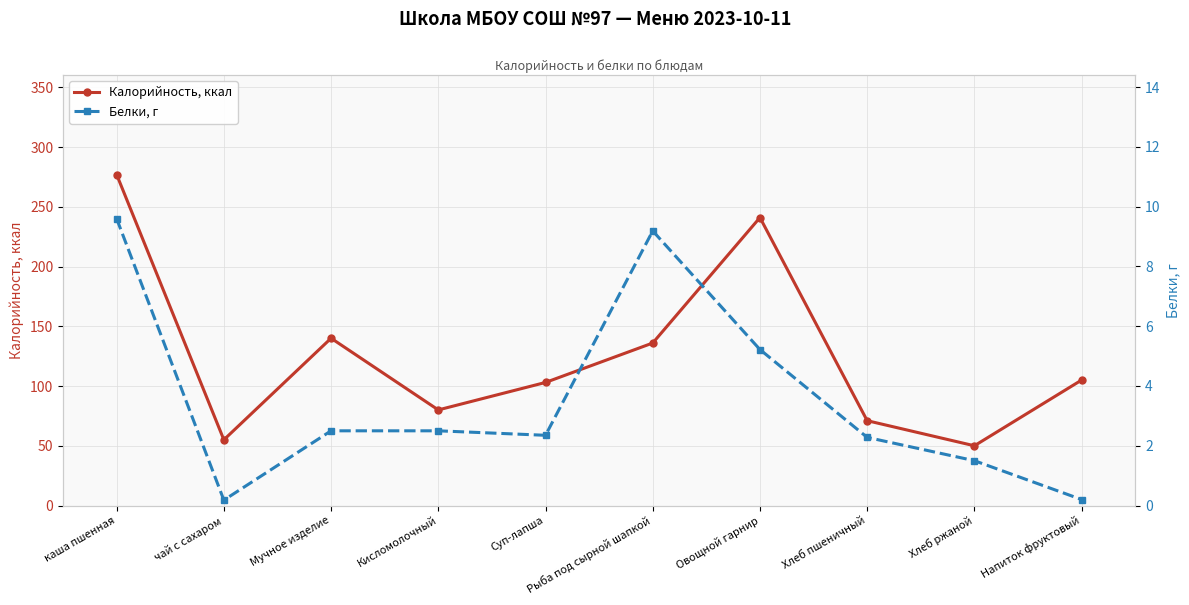

At which category is the sum across all series the highest?

каша пшенная